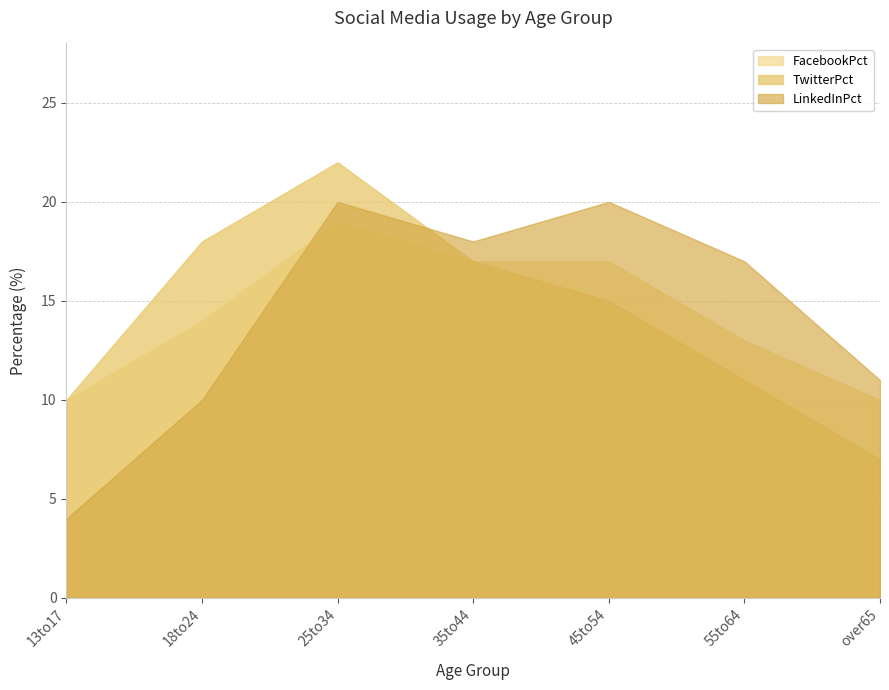

Which has a higher value, 55to64 or 18to24?

18to24